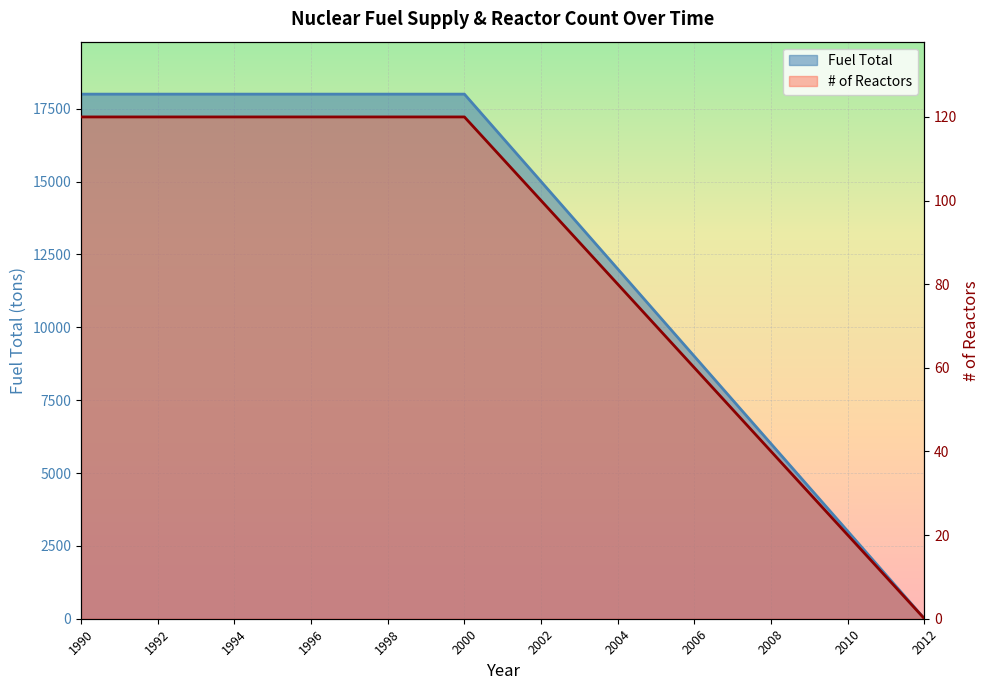

Reading left to right, extract all data points from this chart.

Fuel Total: 18000	18000	18000	18000	18000	18000	18000	18000	18000	18000	18000	16500	15000	13500	12000	10500	9000	7500	6000	4500	3000	1500	0
# of Reactors: 120	120	120	120	120	120	120	120	120	120	120	110	100	90	80	70	60	50	40	30	20	10	0